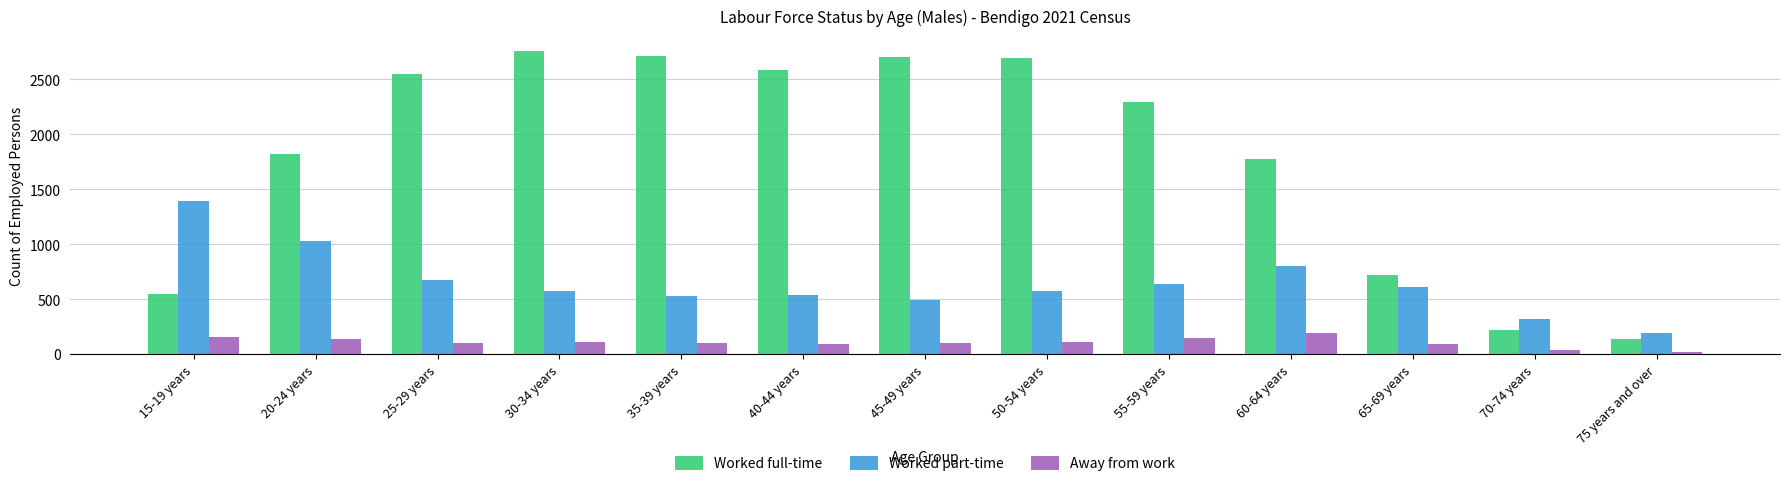

Which series has the widest spread of values?

Worked full-time